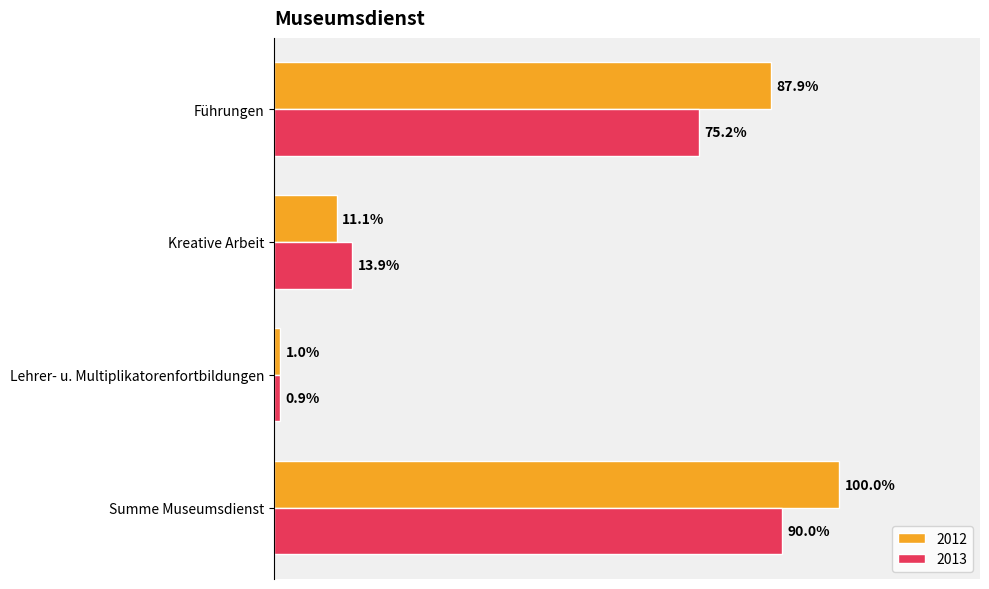

What position from the right is Führungen?

4